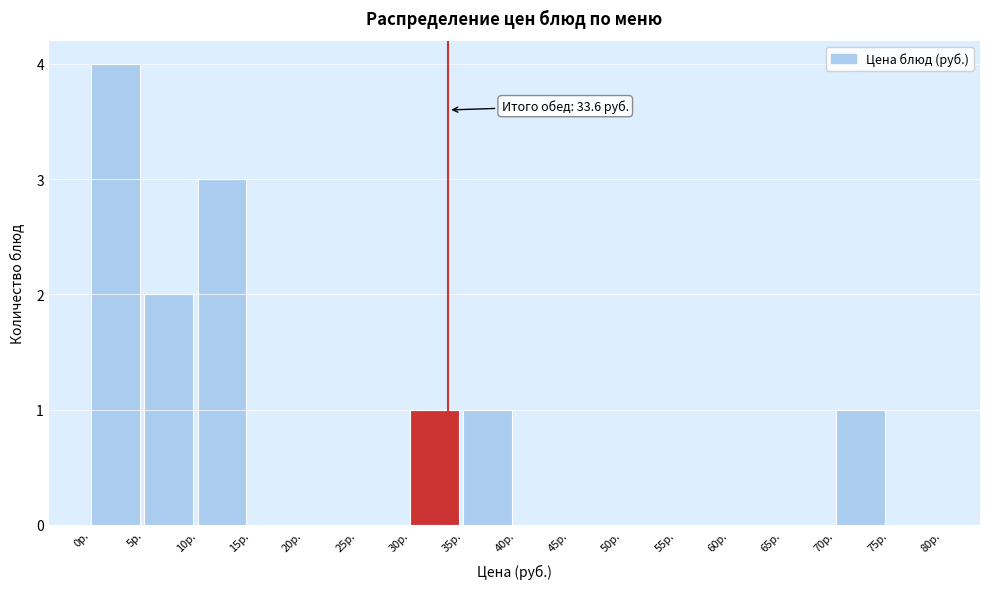

Over which range of the x-axis is the bar tallest?

0 to 5